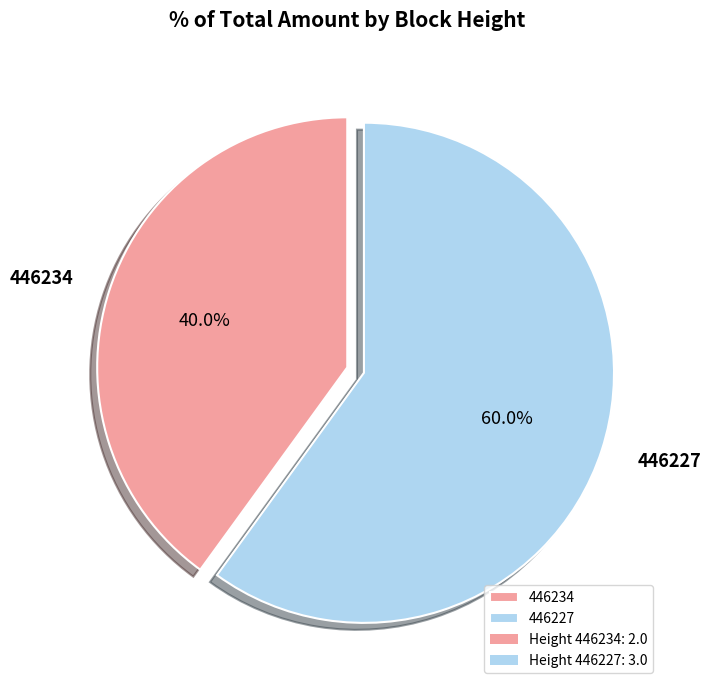

Count the number of slices in the pie.

2